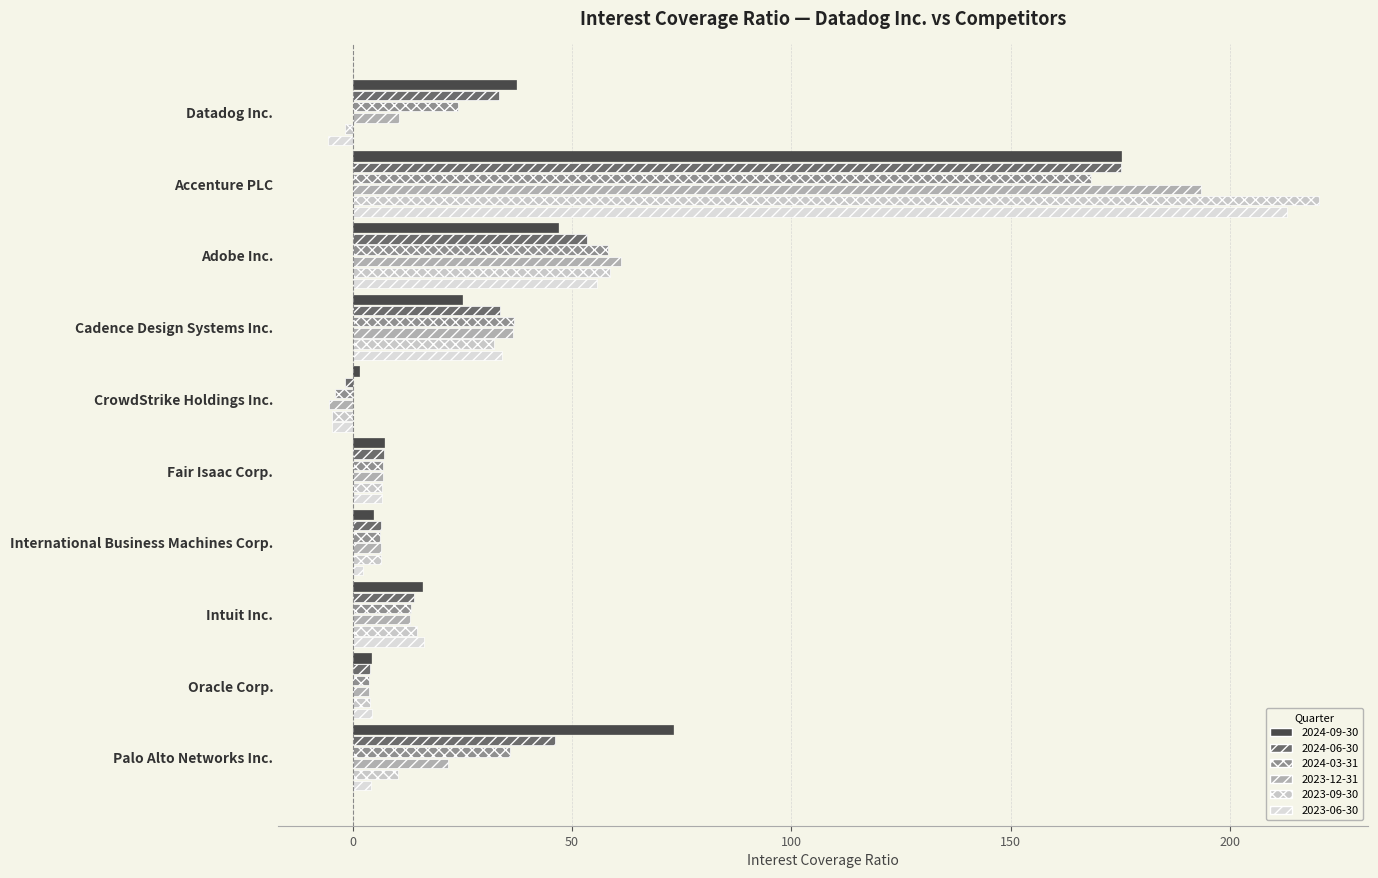

What is the difference between the maximum and minimum values in the 2024-09-30 series?

173.8